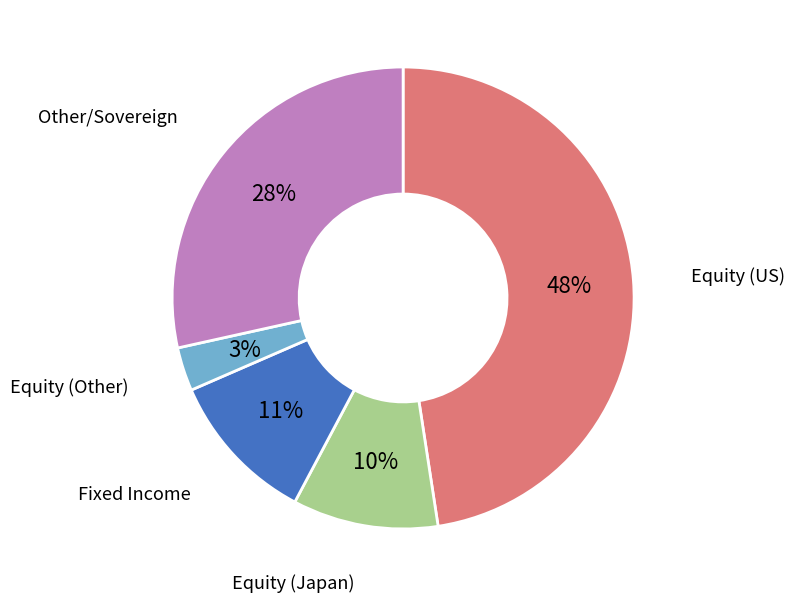

Does any single category account for the majority?

No